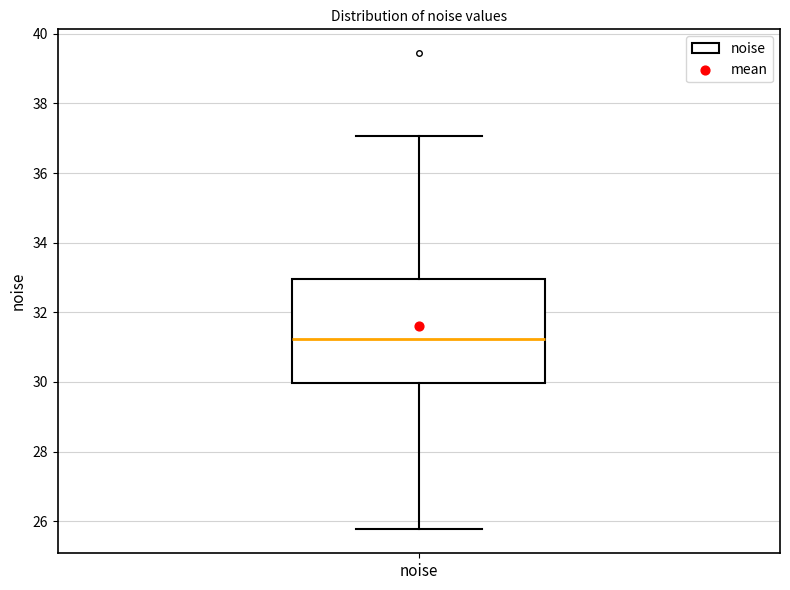

Read this box plot against the y-axis: the position of the median line, the range covered by the box, and the ends of both whiskers. The values are not printed on the chart, so give them approximately, as read against the axis.

median 31.2, box 30.0 to 33.0, whiskers 25.8 to 37.0